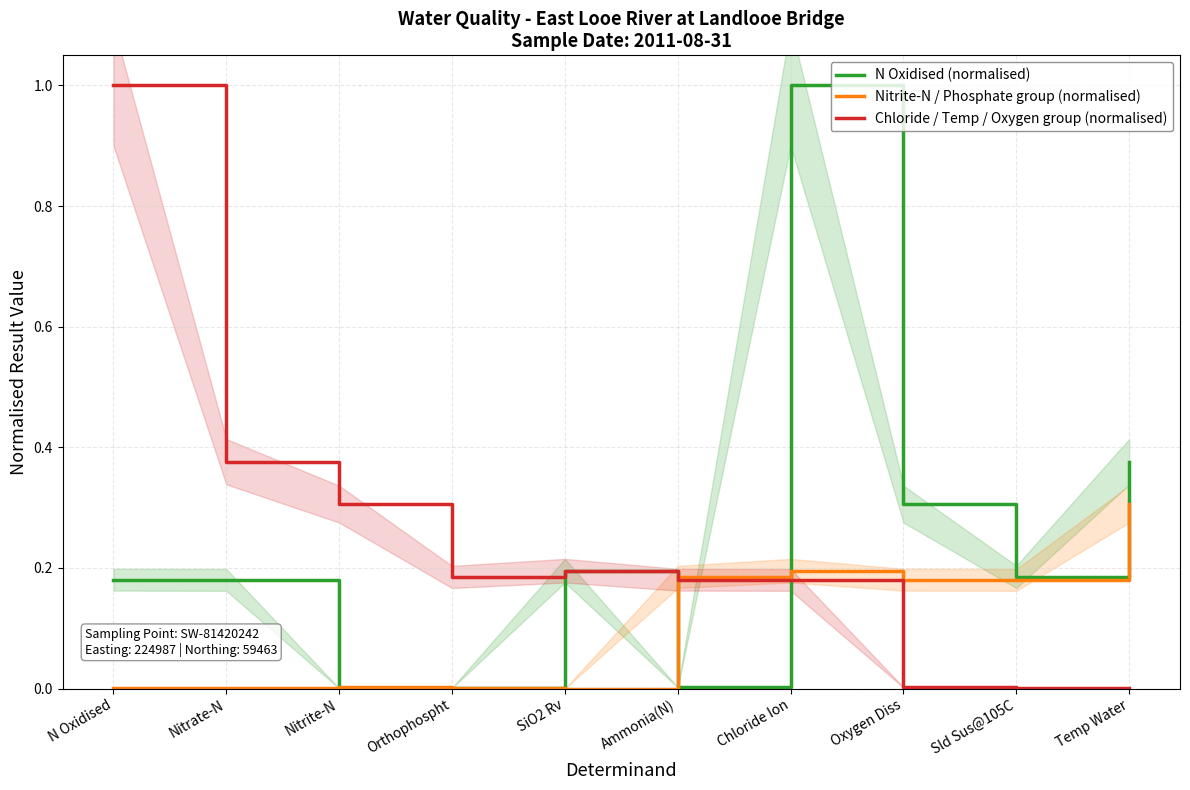

What is the label of the 1st point from the left?

N Oxidised